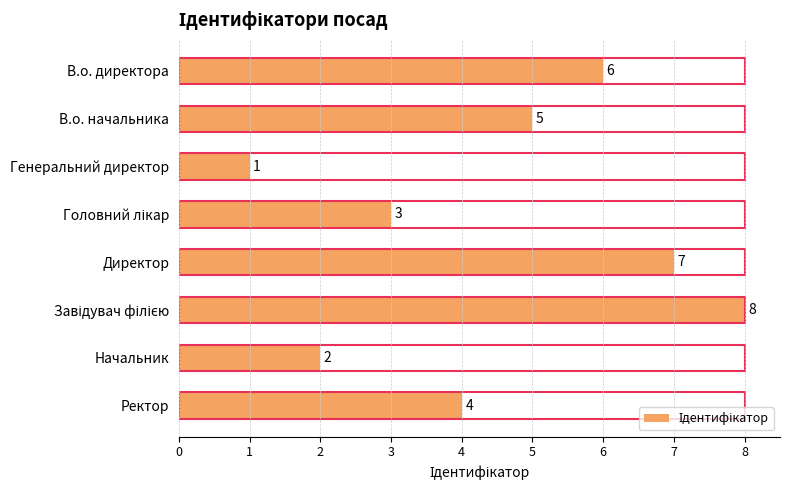

The chart shows a value of 3 at Головний лікар. True or false?

True